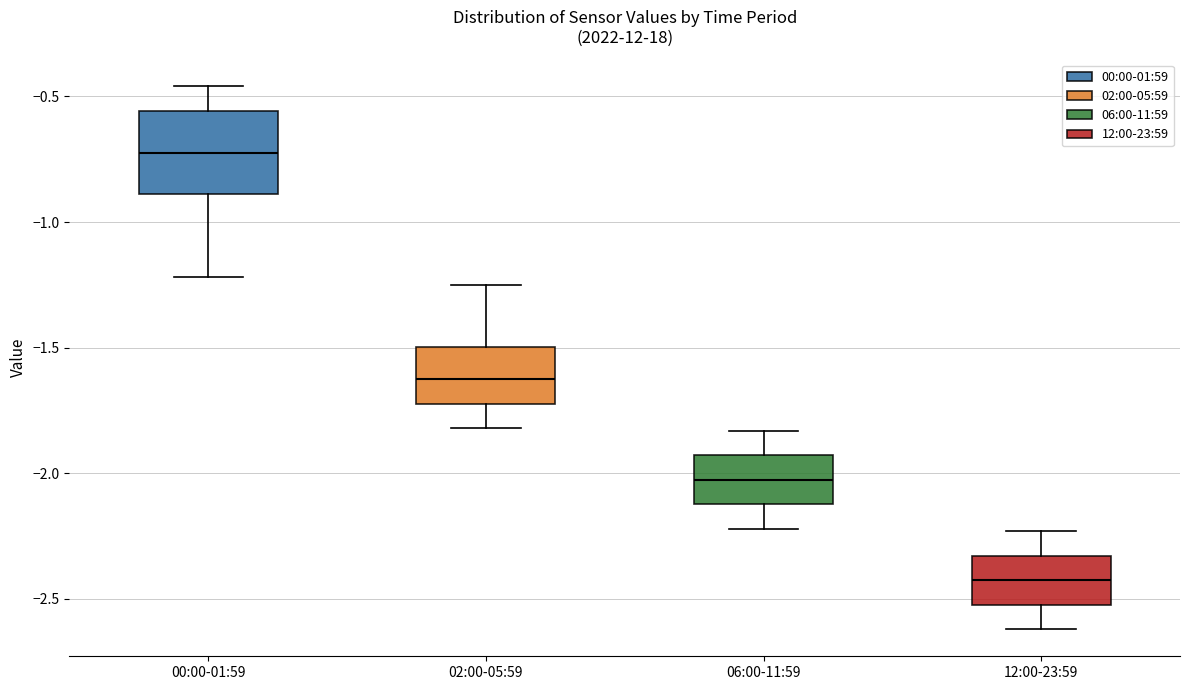

Comparing the boxes themselves (not the whiskers), which one is the tallest?

00:00-01:59